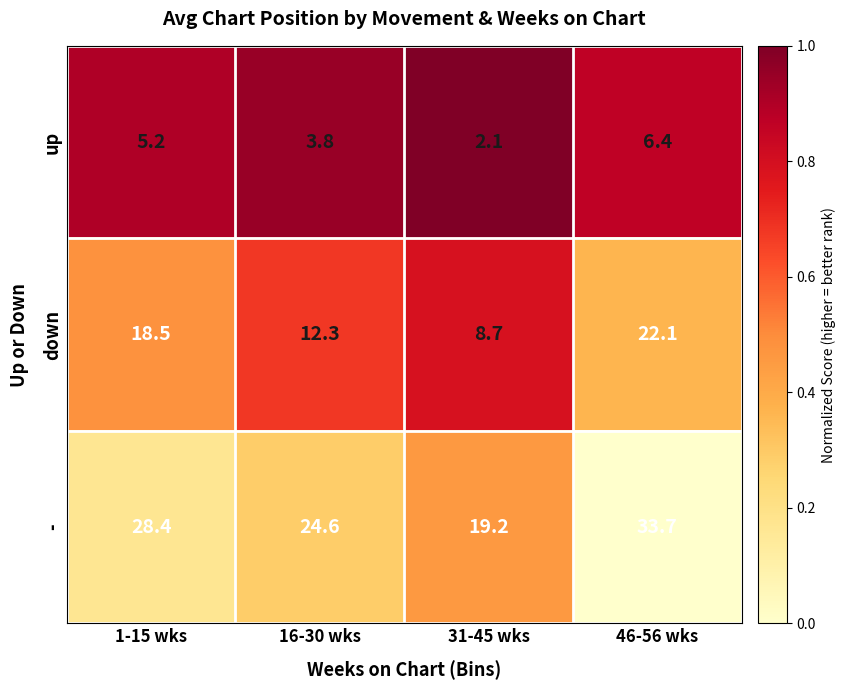

Which category has the highest value across all series?

46-56 wks